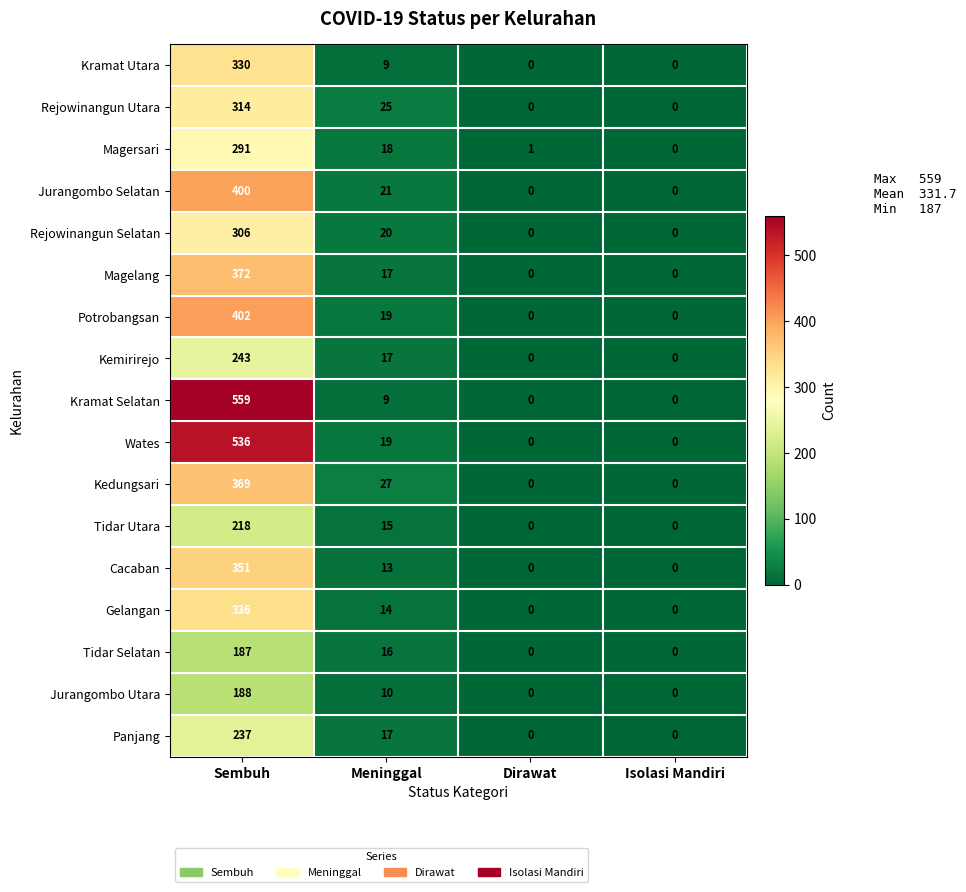

What is the difference between the highest and lowest values at Meninggal?

18